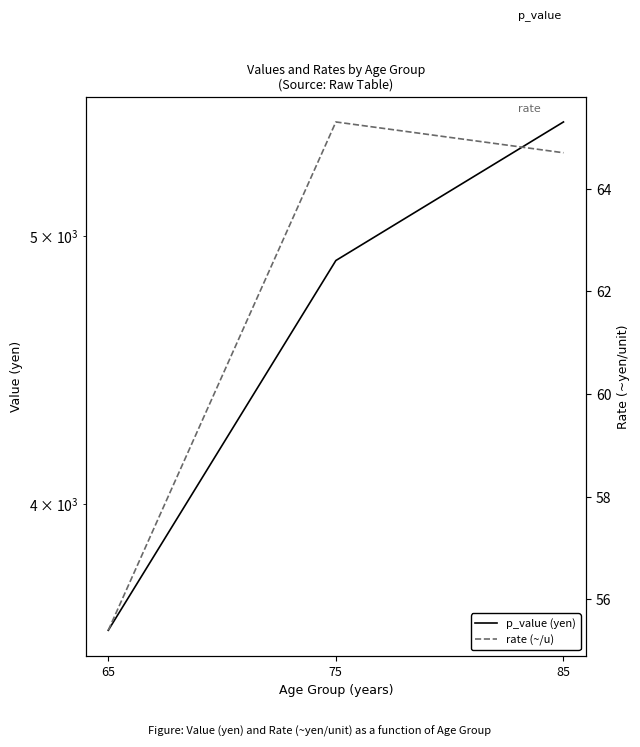

Reading left to right, transcribe all the data shown in this chart.

p_value (yen): 3600.0	4900.0	5500.0
rate (~/u): 55.4	65.3	64.7